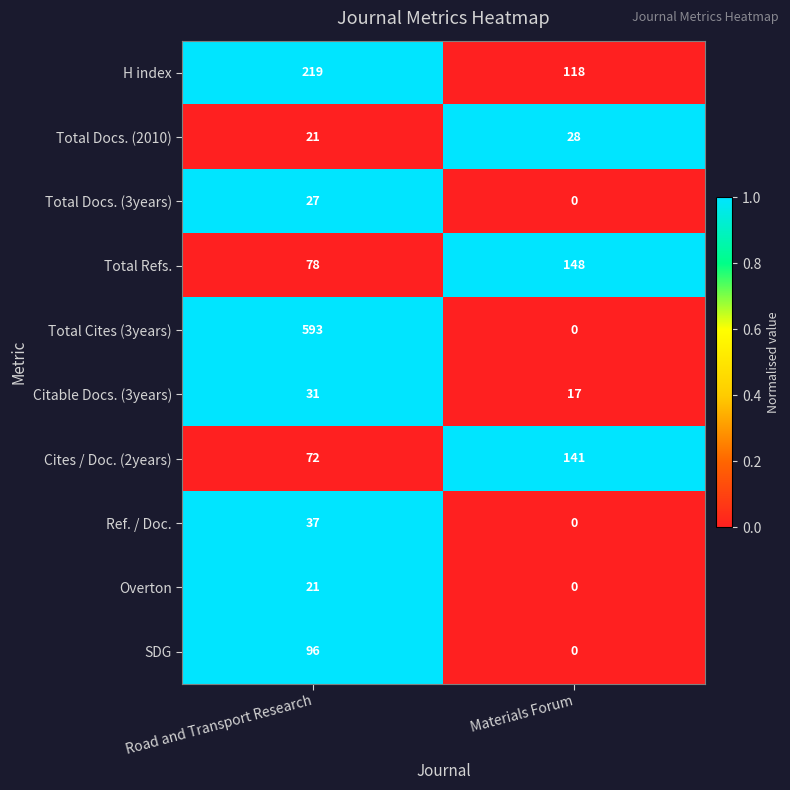

The Cites / Doc. (2years) series shows 72 at Road and Transport Research. True or false?

True